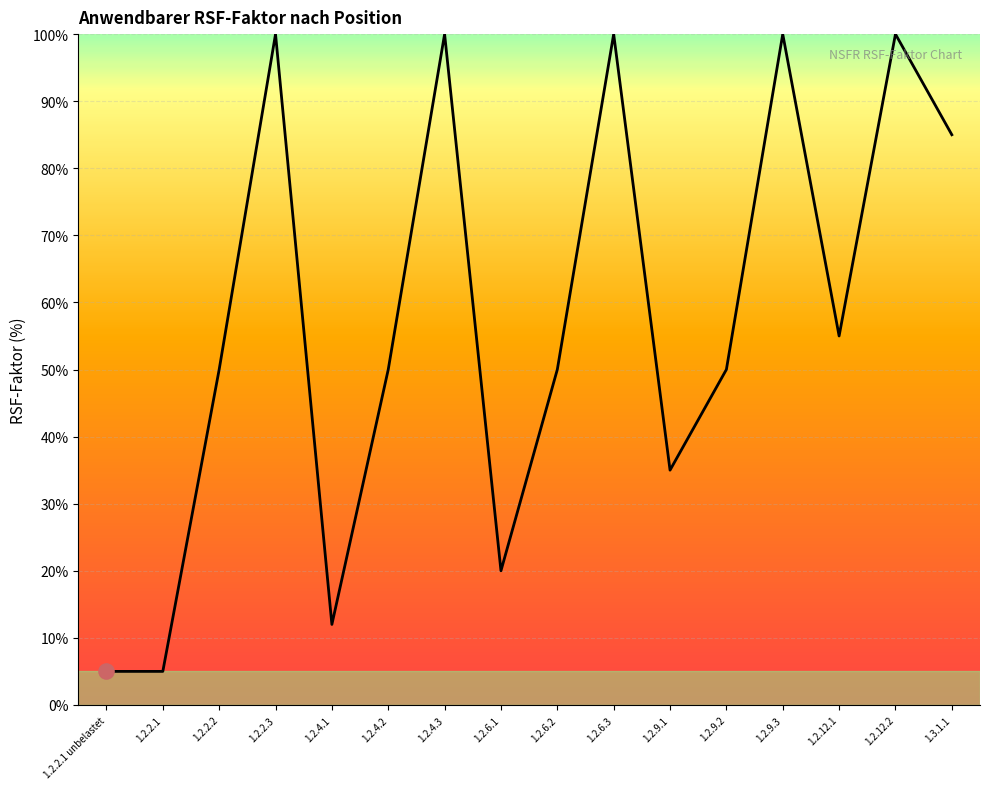

What is the change in value from 1.2.6.3 to 1.3.1.1?

-15